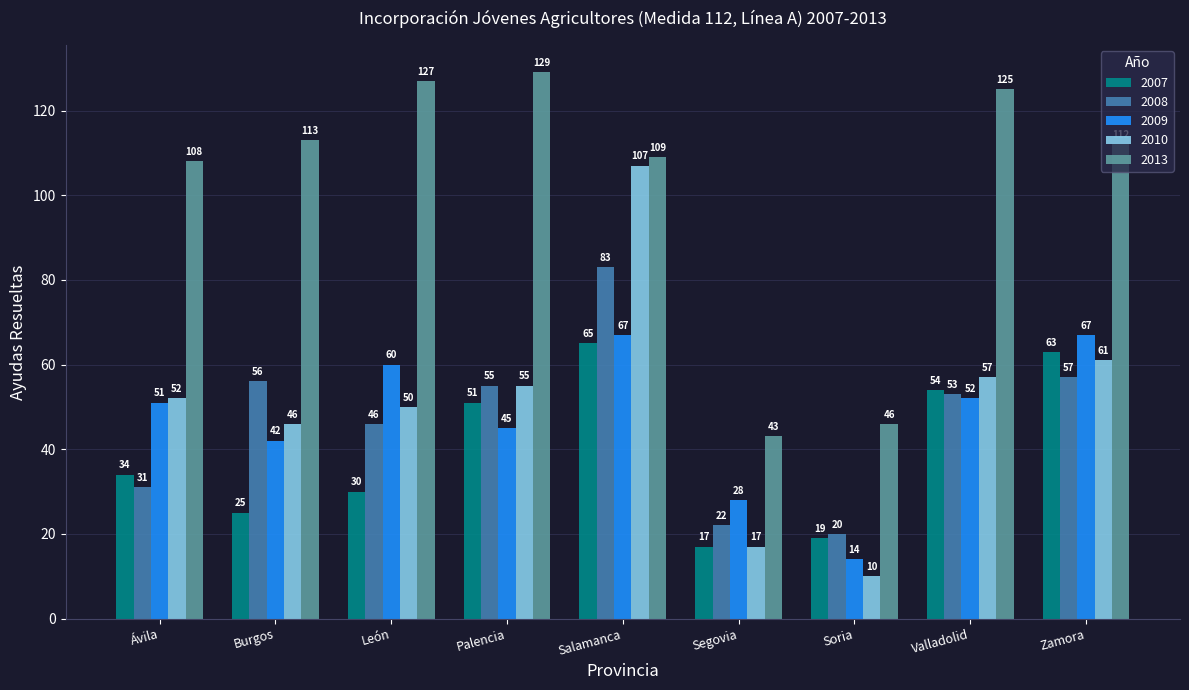

Which series changed the most between Soria and Valladolid?

2013